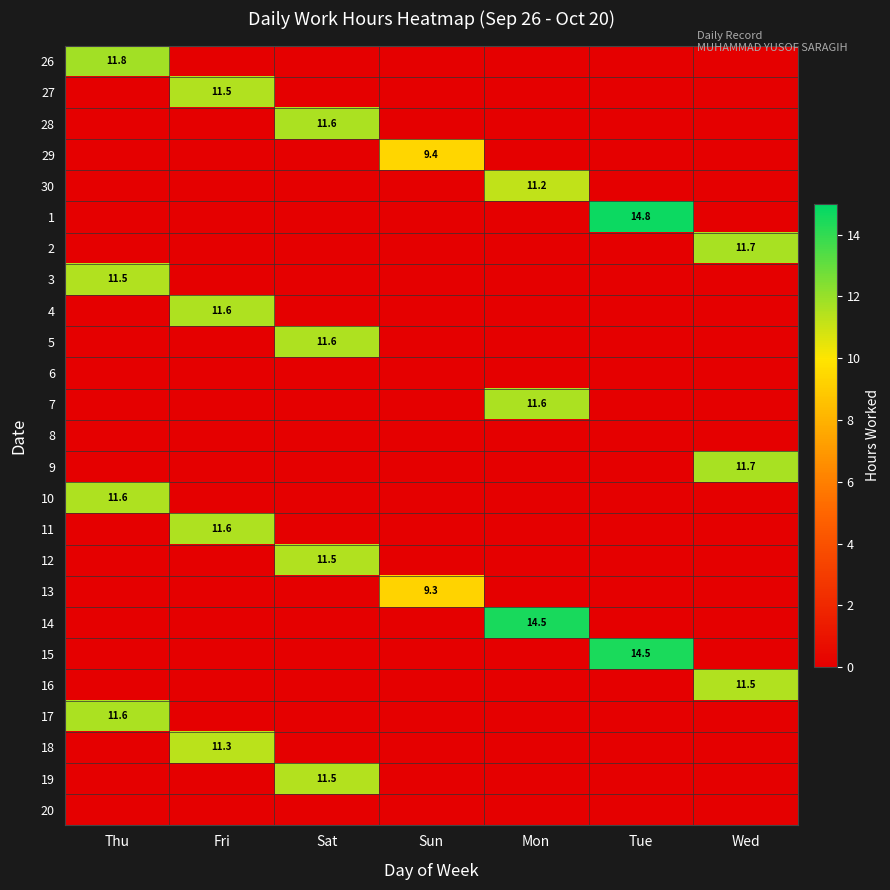

True or false: 9 has a value of 4.4 at Wed.

False